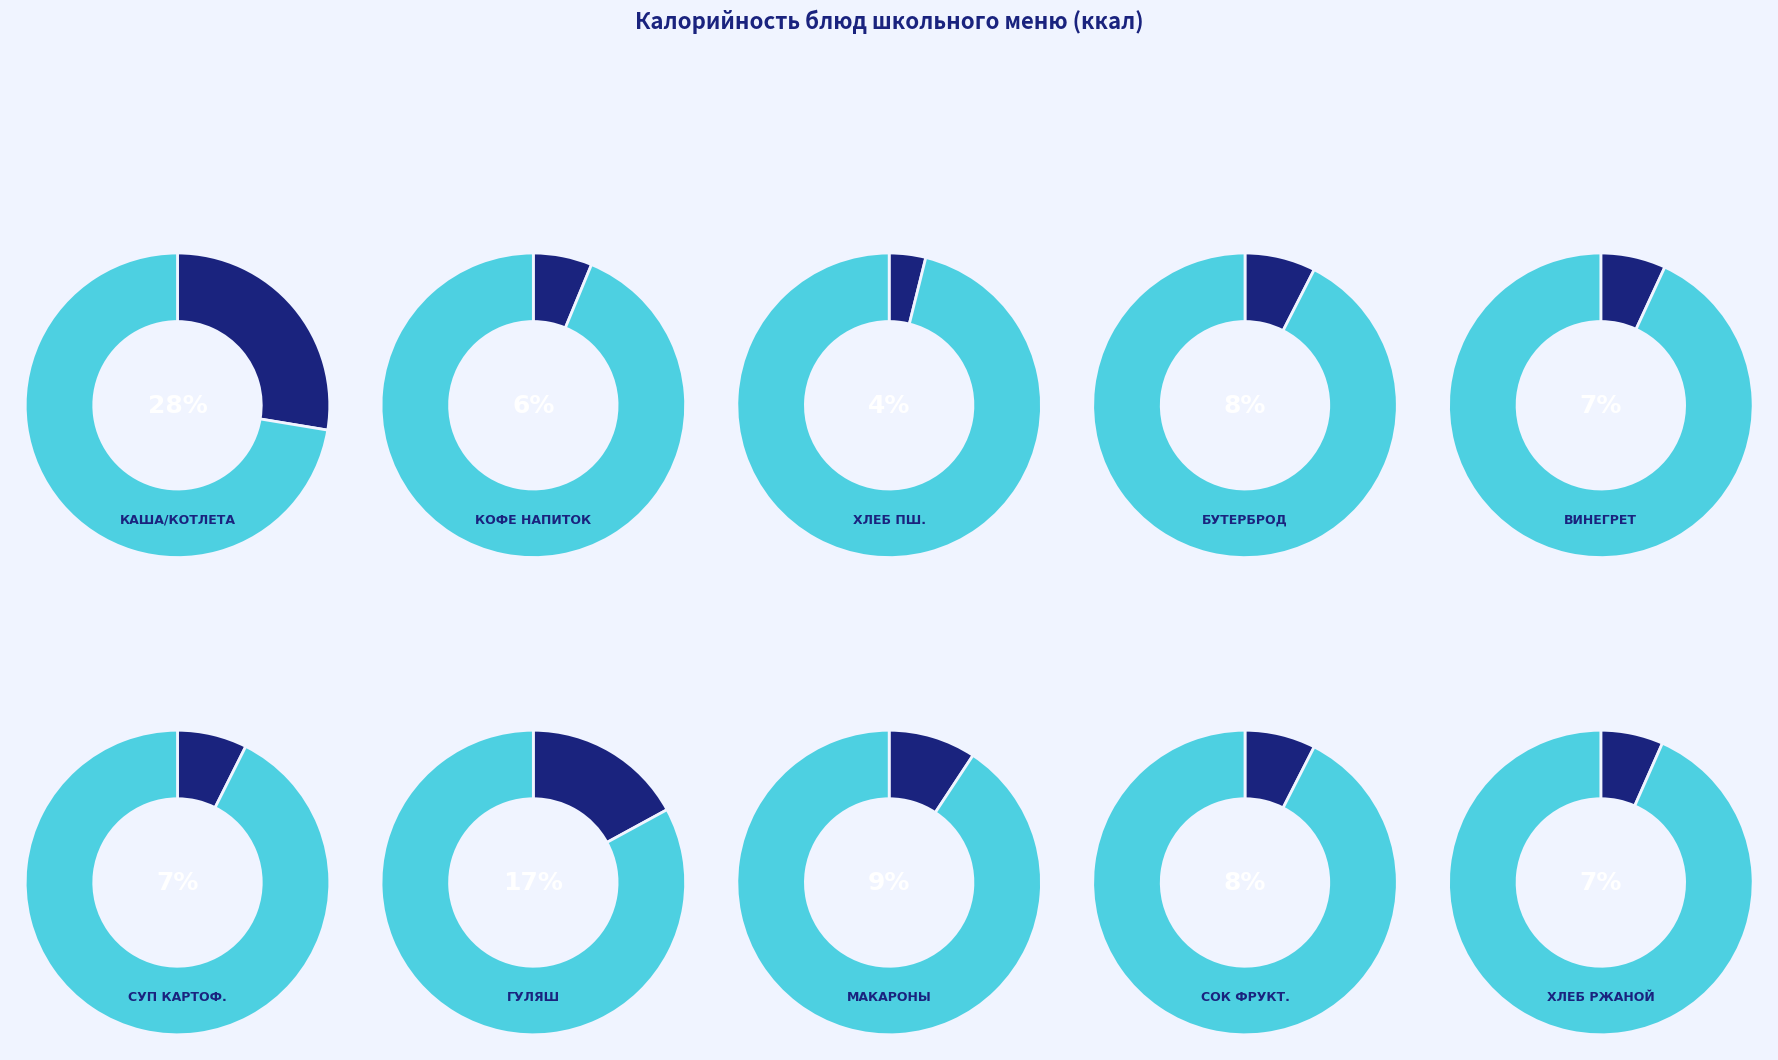

To the nearest percent, what is the average slice percentage?

10%